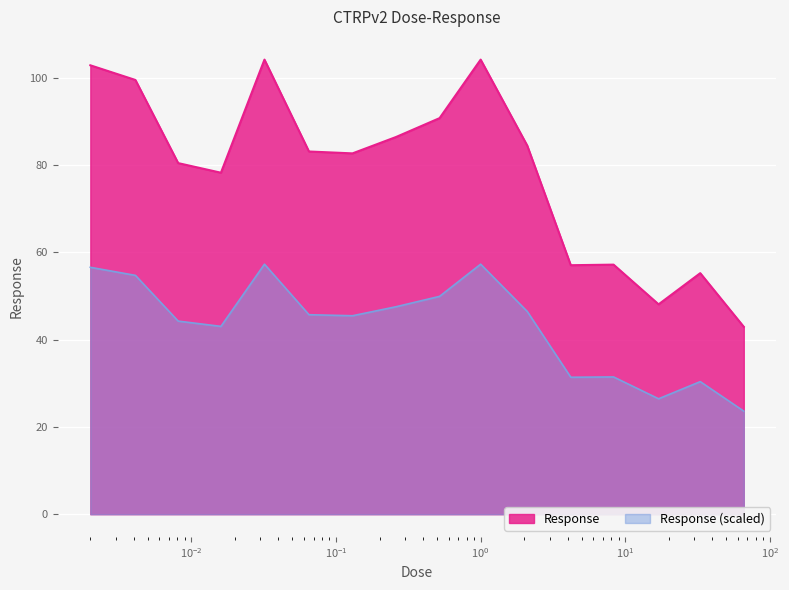

Which series has the largest total across all categories?

Response